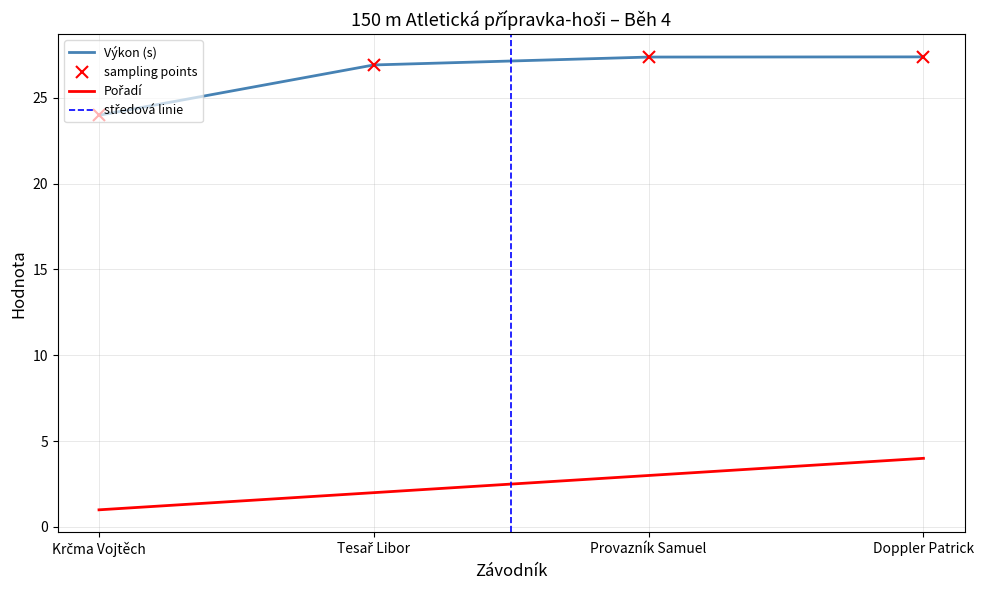

At which label does Pořadí first exceed 3?

Doppler Patrick